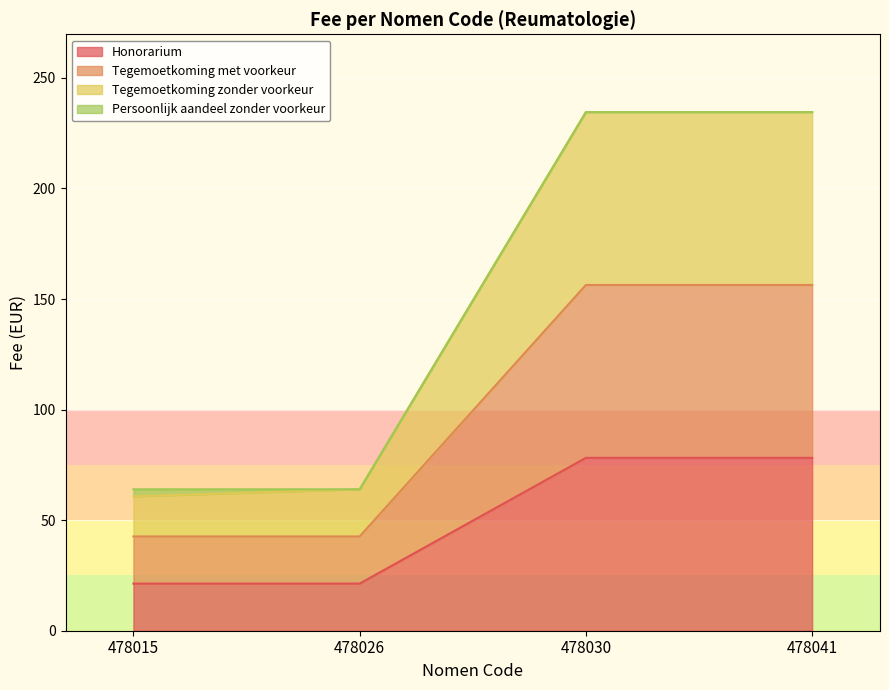

Which series has the widest spread of values?

Tegemoetkoming zonder voorkeur